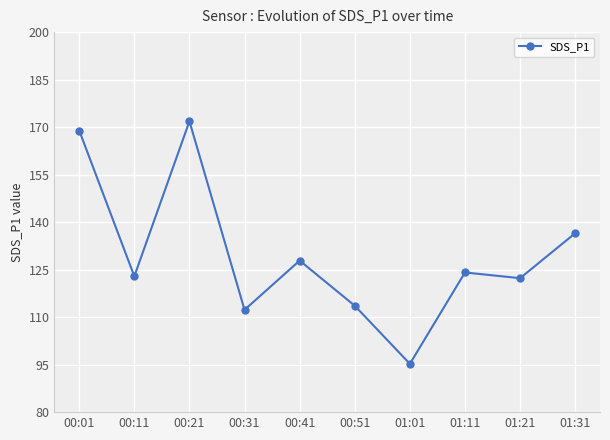

Which category has the highest value across all series?

00:21